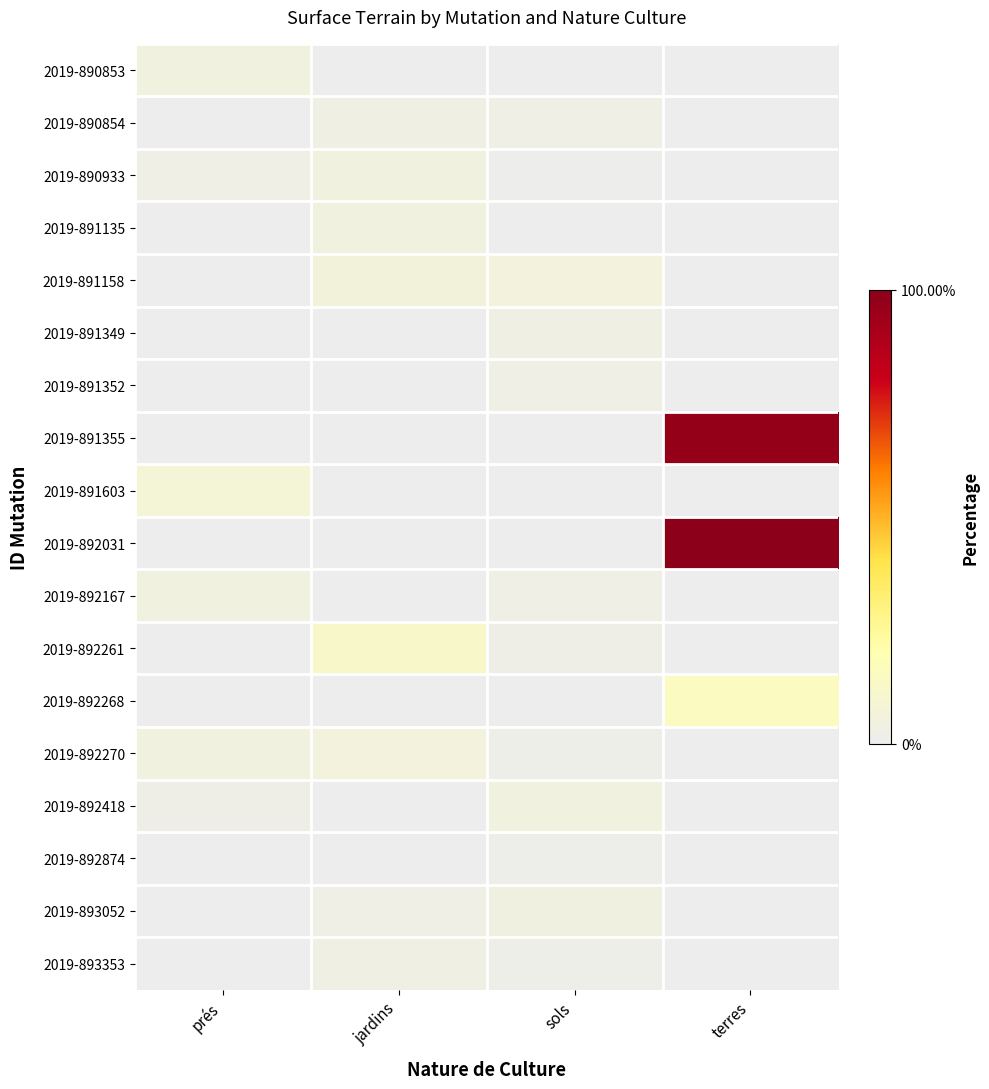

What is the maximum value shown in the chart?

100.0